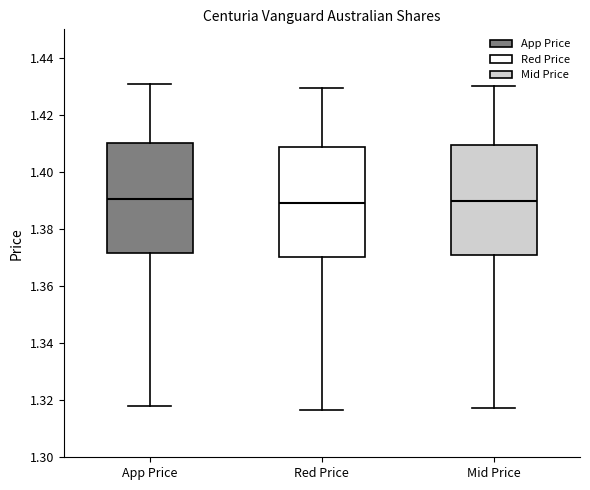

Reading left to right, transcribe this box plot: for each box, give where its median line is, the range the box spans, and where its two whiskers end, as read against the y-axis. The values are not printed on the chart, so give them approximately, as read against the axis.

App Price: median 1.390, box 1.372 to 1.410, whiskers 1.318 to 1.430
Red Price: median 1.390, box 1.370 to 1.408, whiskers 1.316 to 1.430
Mid Price: median 1.390, box 1.372 to 1.410, whiskers 1.318 to 1.430